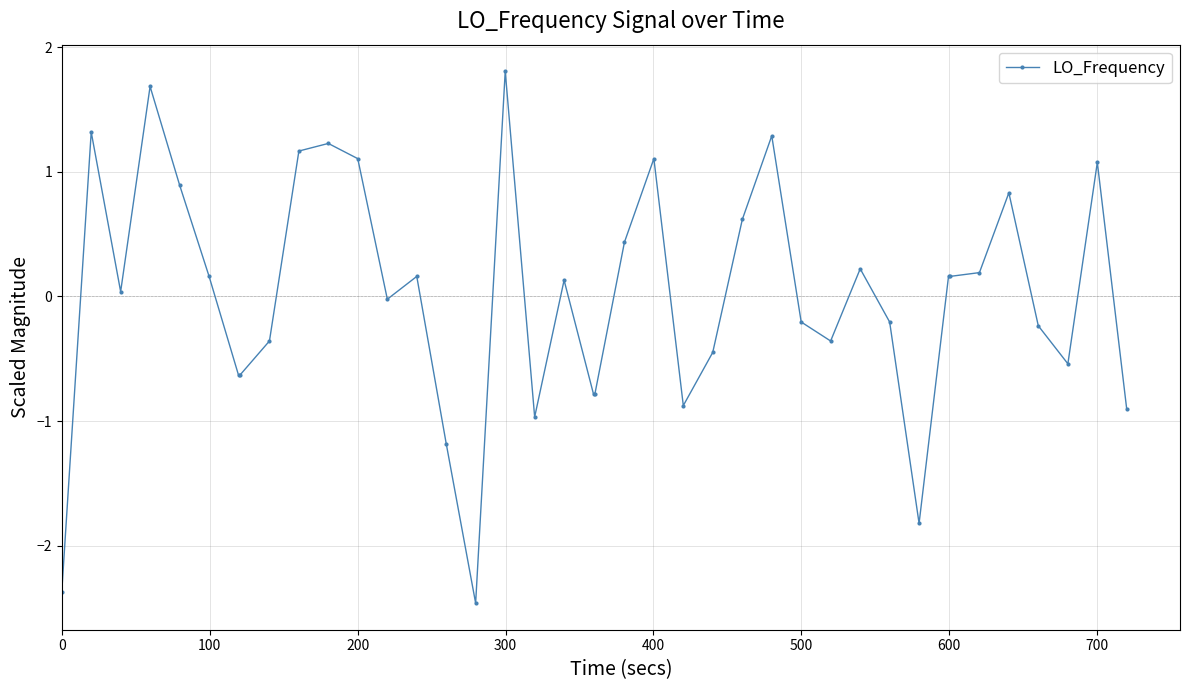

True or false: the data has more than 0 interior local peaks.

True